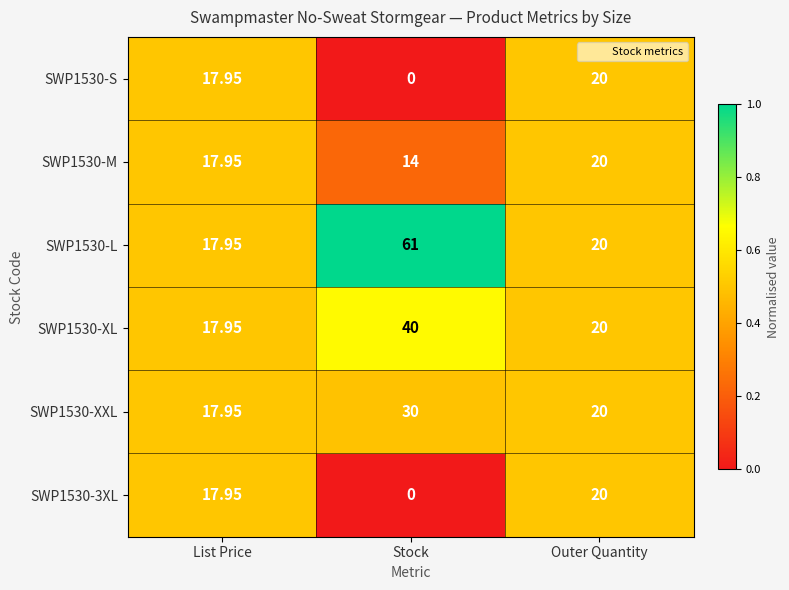

Rank the categories by SWP1530-L value from lowest to highest.

List Price, Outer Quantity, Stock